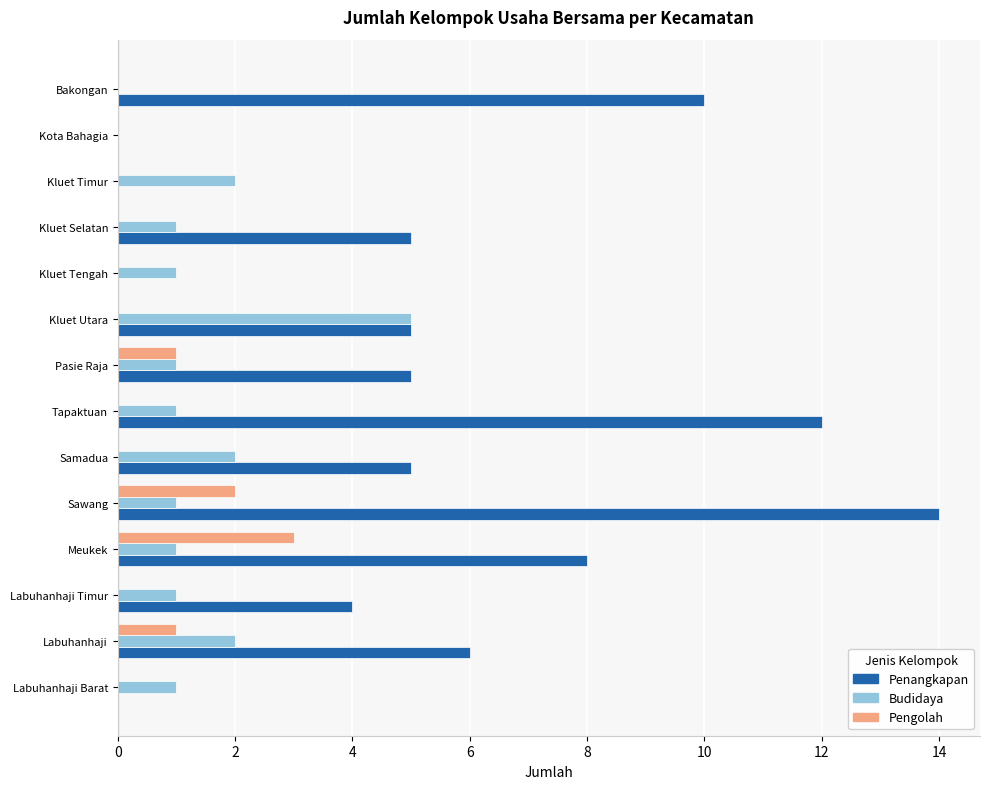

What is the maximum value shown in the chart?

14